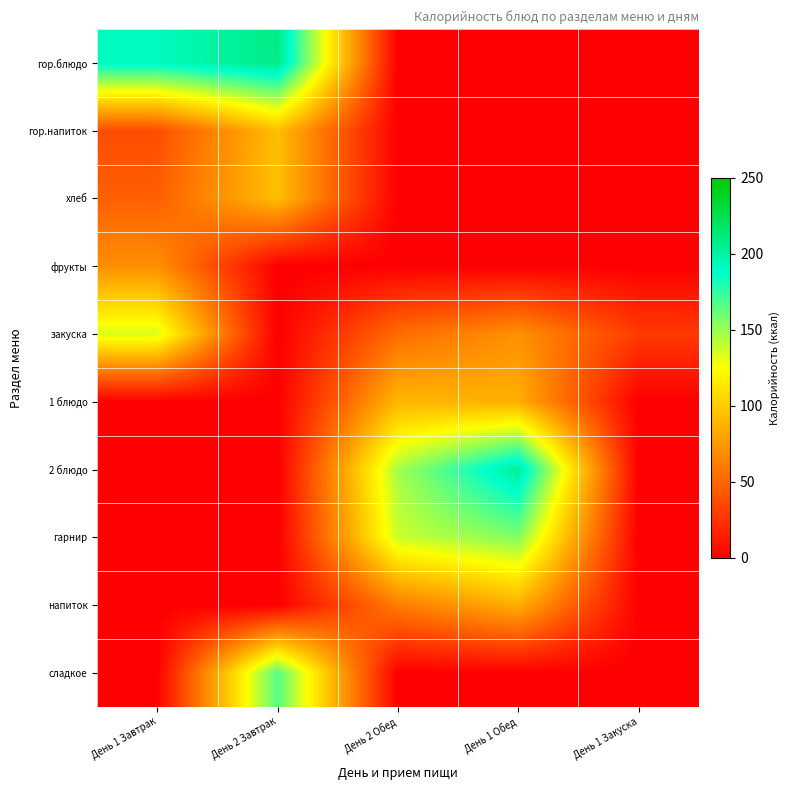

Between День 1 Завтрак and День 2 Завтрак, which series saw the biggest shift?

сладкое